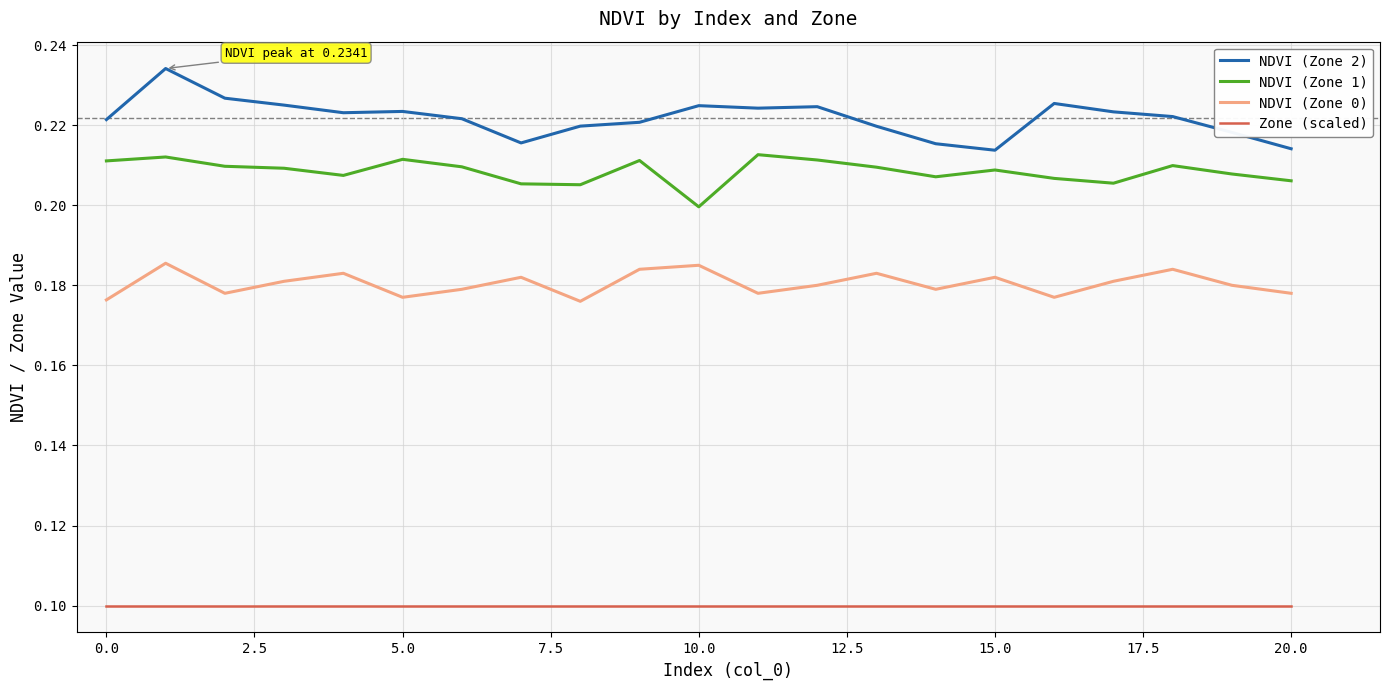

True or false: NDVI (Zone 1) and NDVI (Zone 0) cross at least once.

False